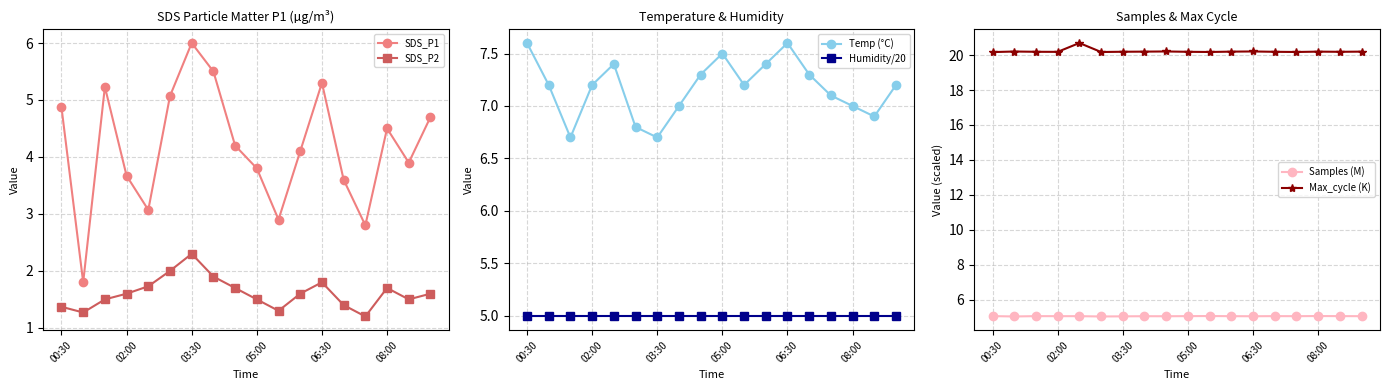

What is the greatest value displayed?

20.7